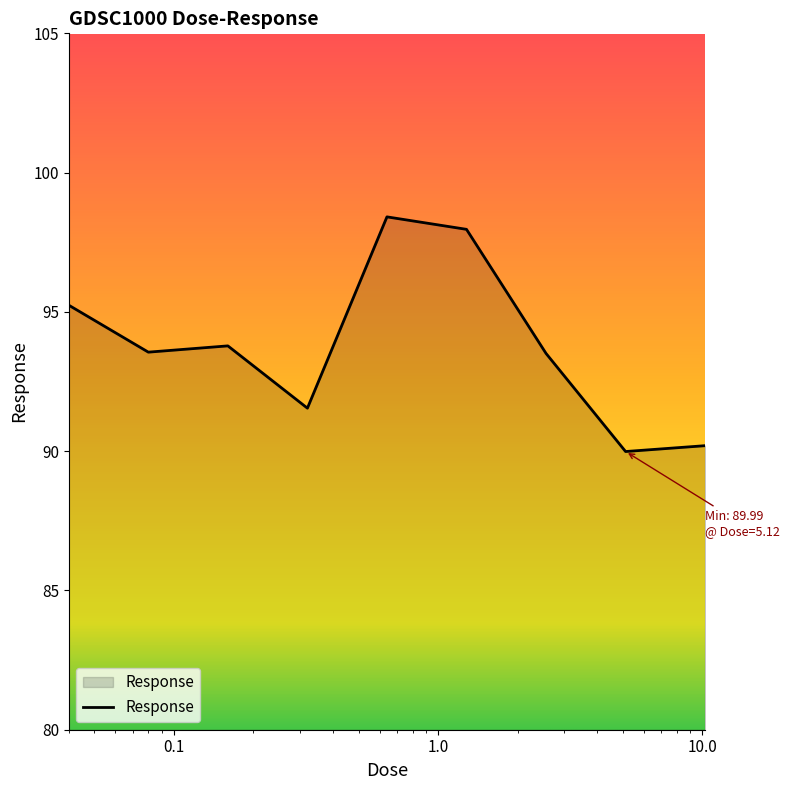

What is the difference between the maximum and minimum values?

8.4